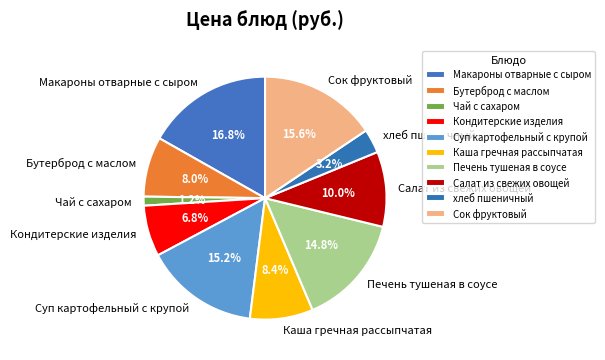

To the nearest percent, what percentage of the pie is Суп картофельный с крупой?

15%